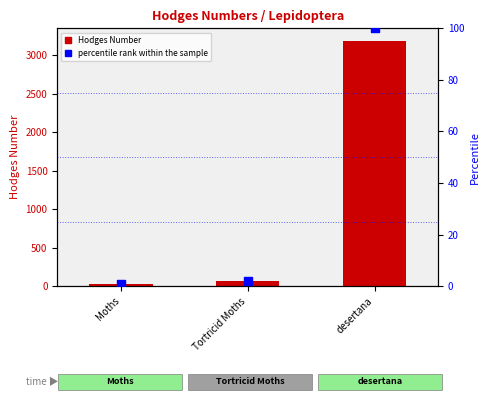

What are all the series names shown in the legend?

Hodges Number, percentile rank within the sample